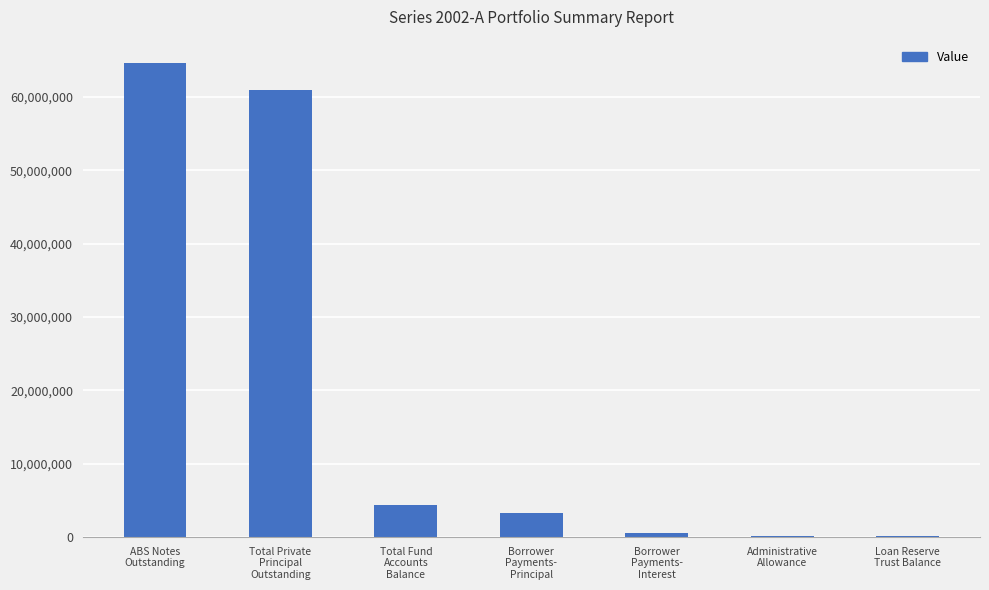

What is the sum of all values?

134111858.6